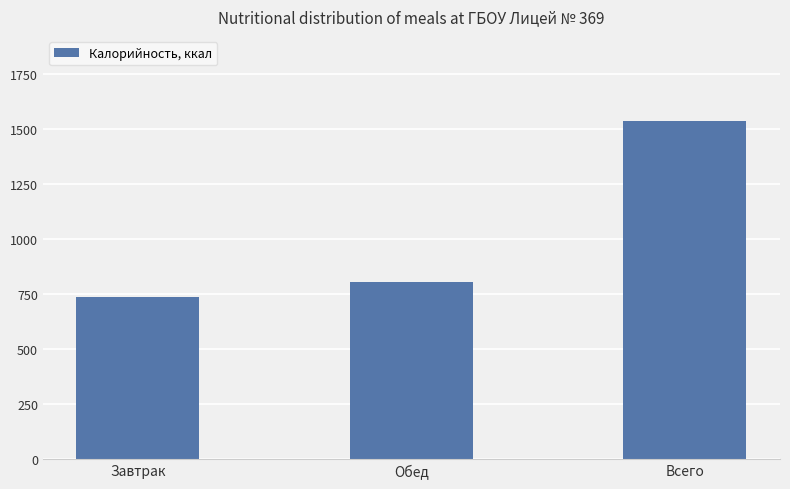

Rank the categories by value from highest to lowest.

Всего, Обед, Завтрак